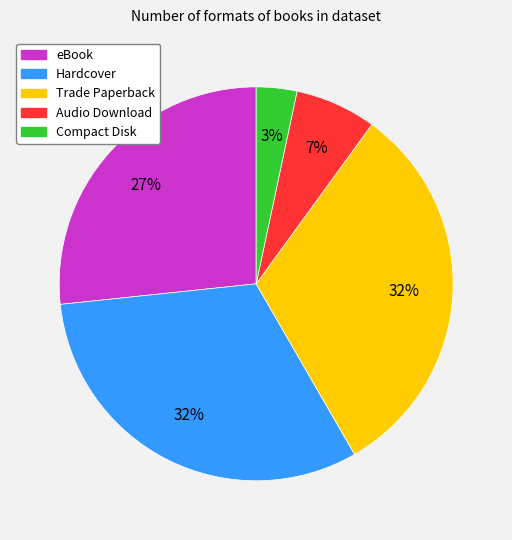

To the nearest percent, what is the average slice percentage?

20%